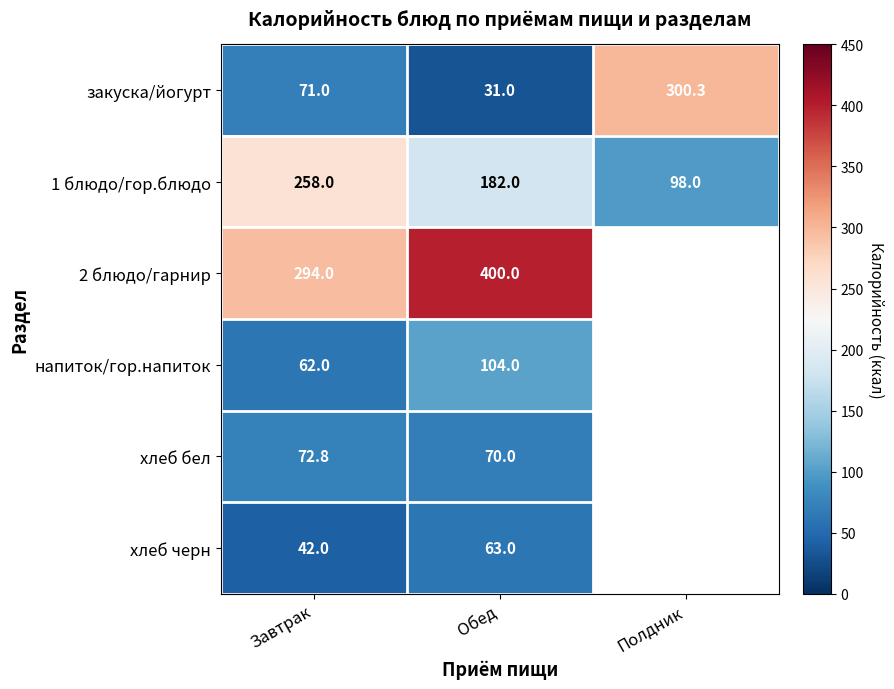

Count the number of data series in this chart.

6